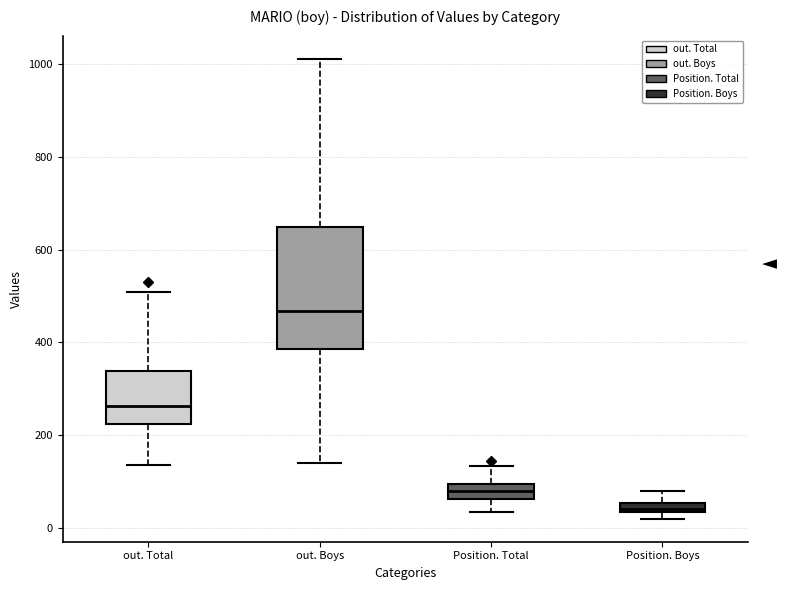

Comparing the boxes themselves (not the whiskers), which one is the tallest?

out. Boys